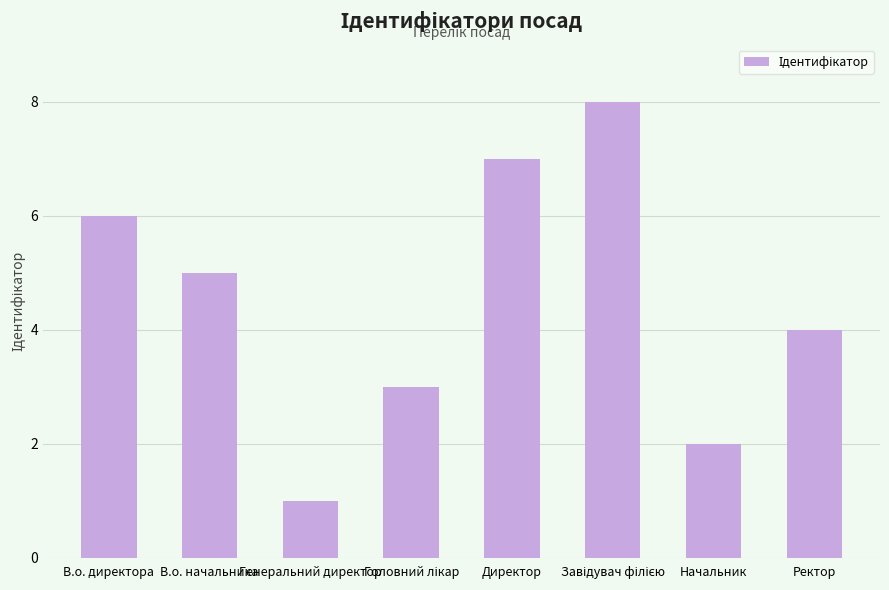

How many categories are shown in the chart?

8